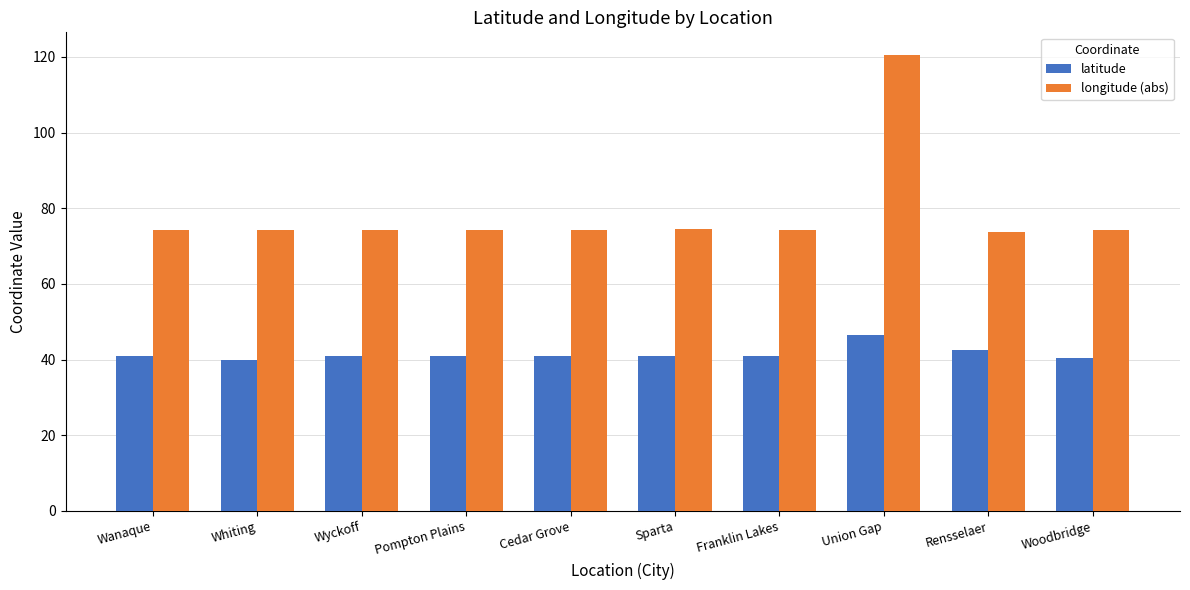

What is the maximum value shown in the chart?

120.5